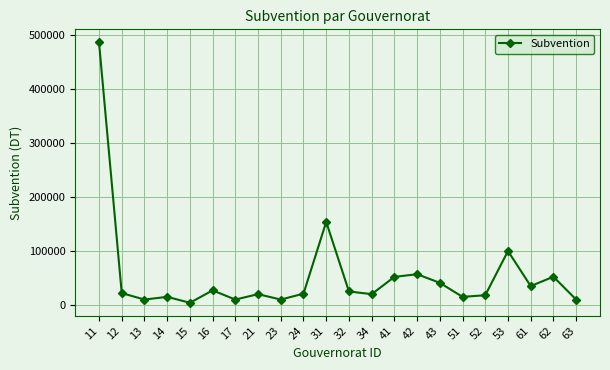

How many values are below 22000?

11